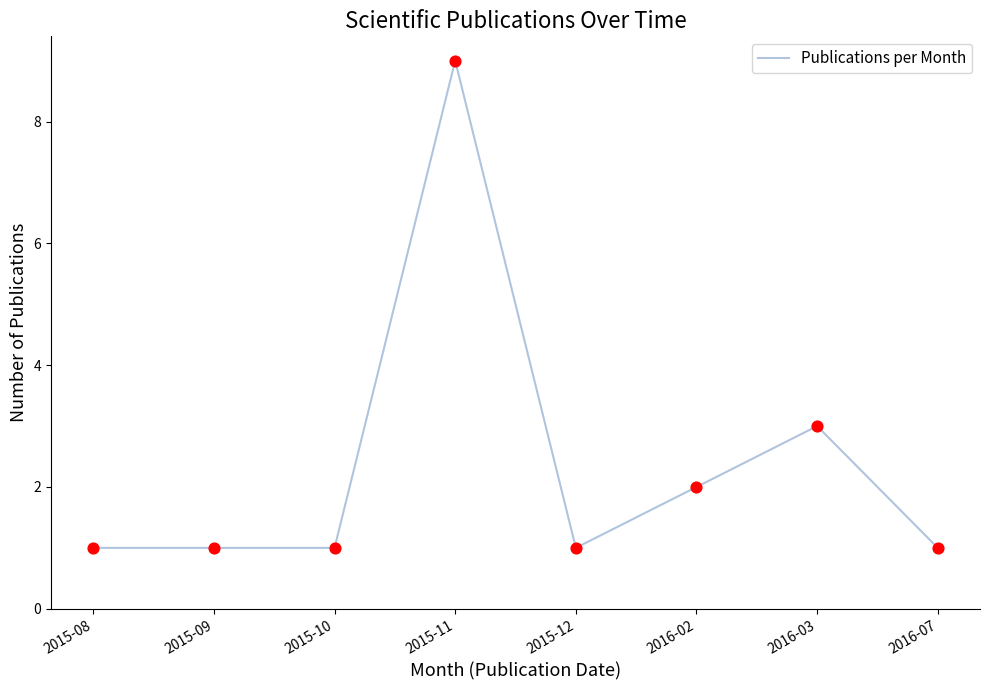

Between 2015-09 and 2016-02, which is larger?

2016-02